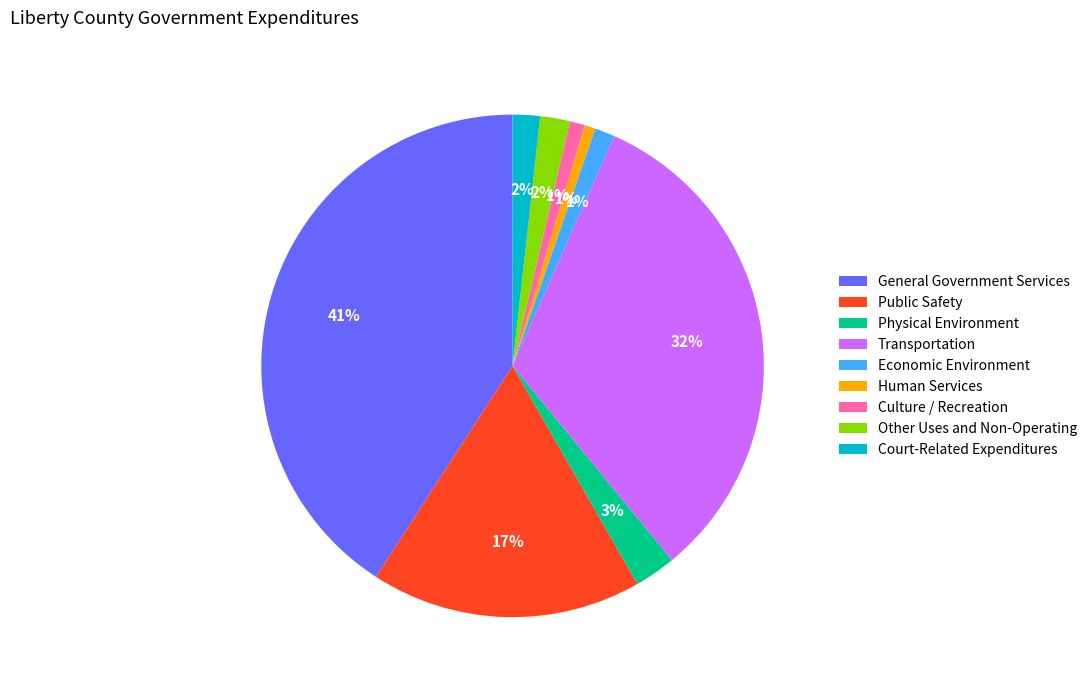

How many segments does this pie chart have?

9